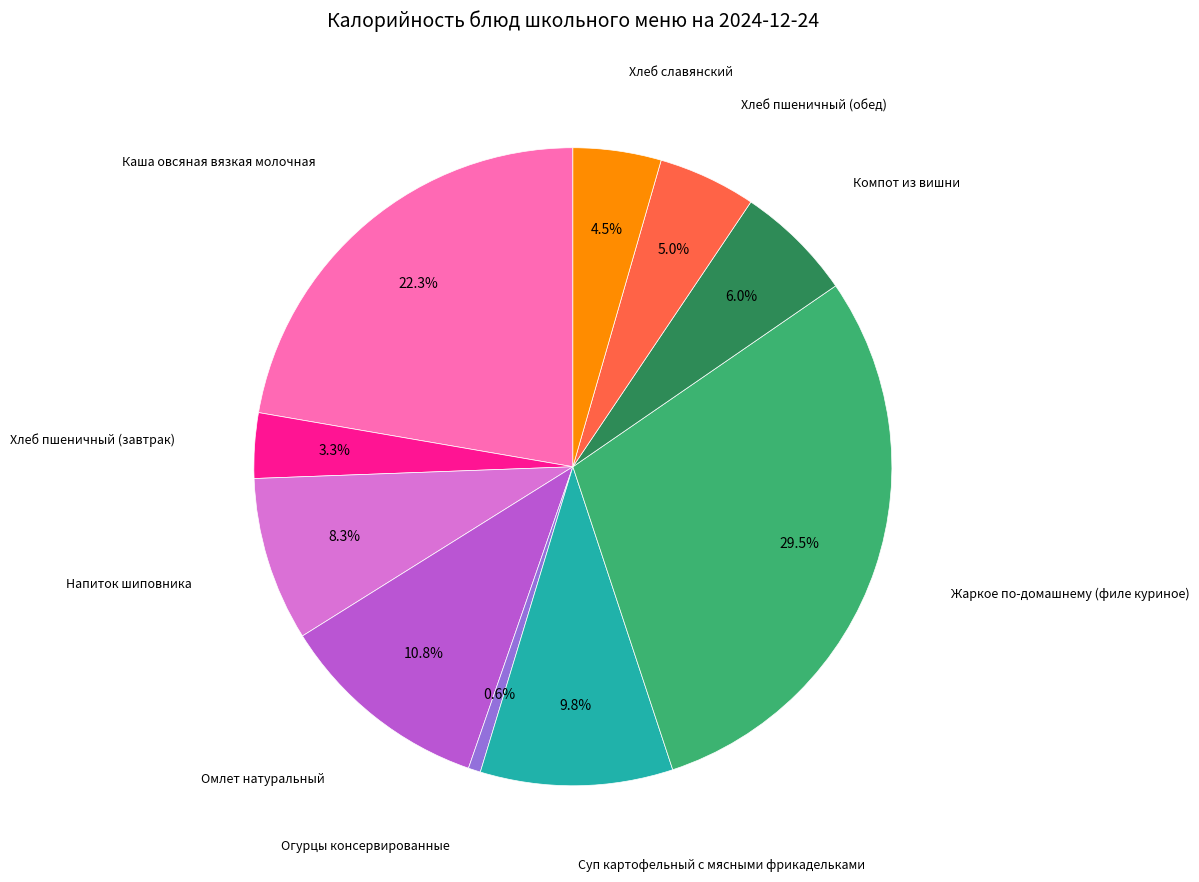

Does any single category account for the majority?

No